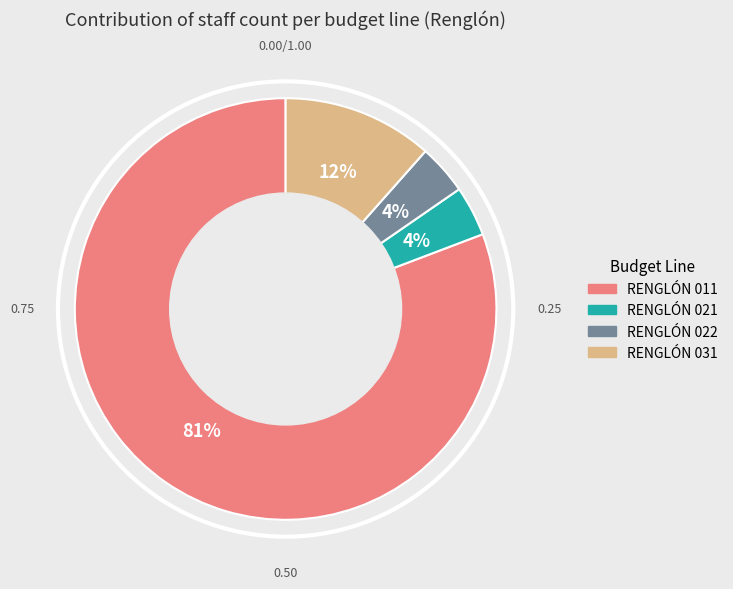

What is the ratio of the value at RENGLÓN 022 to the value at RENGLÓN 021?

1.0